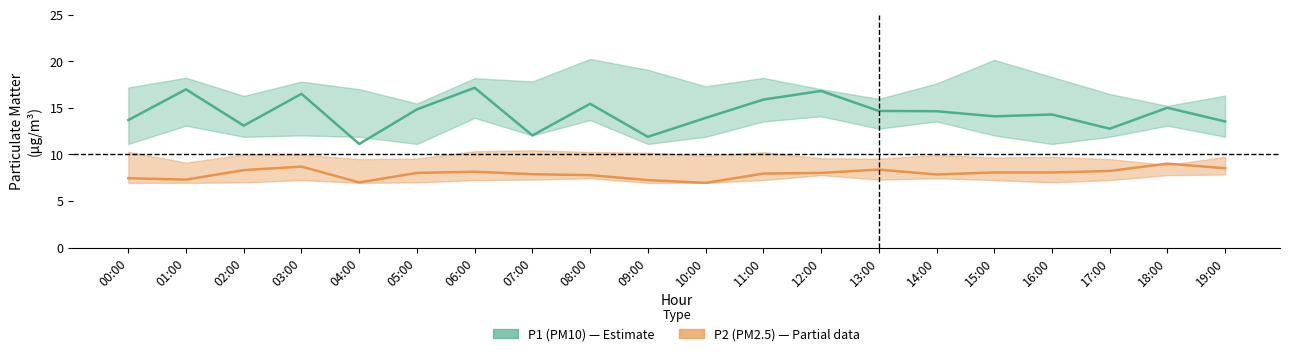

True or false: P2_mid has more than 0 points higher than both neighbors.

True